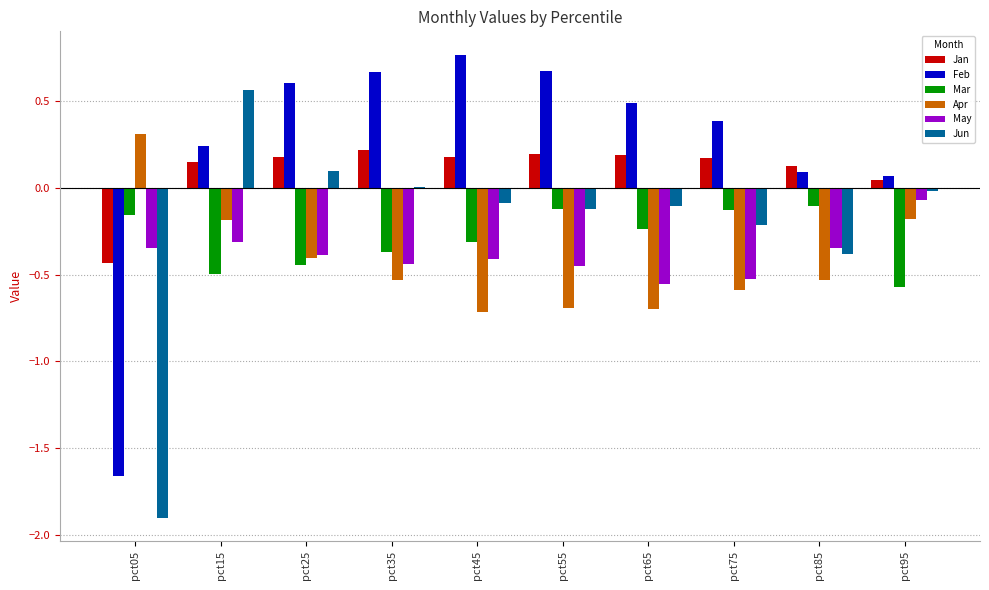

What is the sum of all Jan values?

1.0